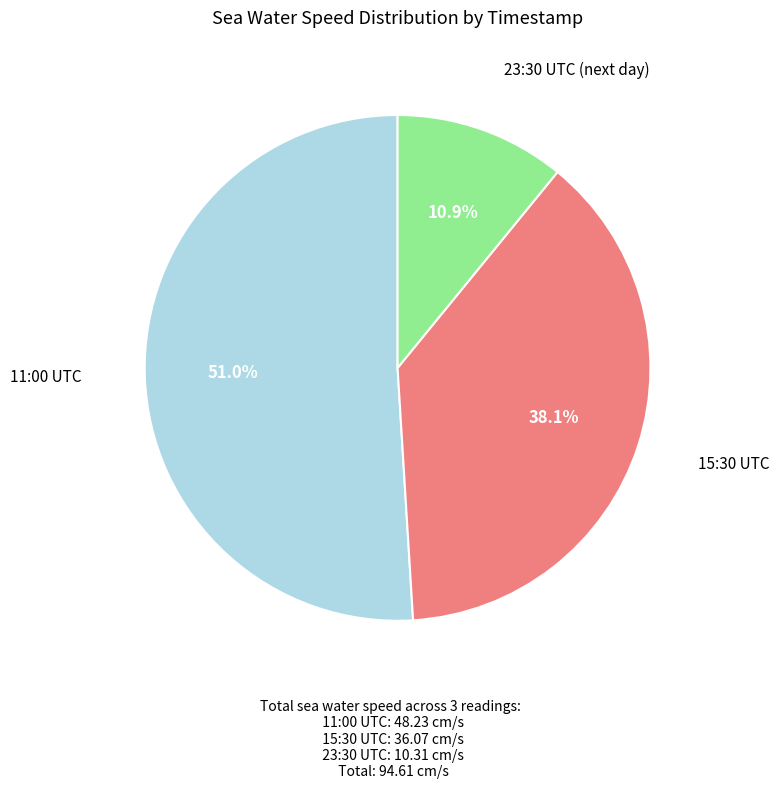

Is there a majority slice in this chart?

Yes